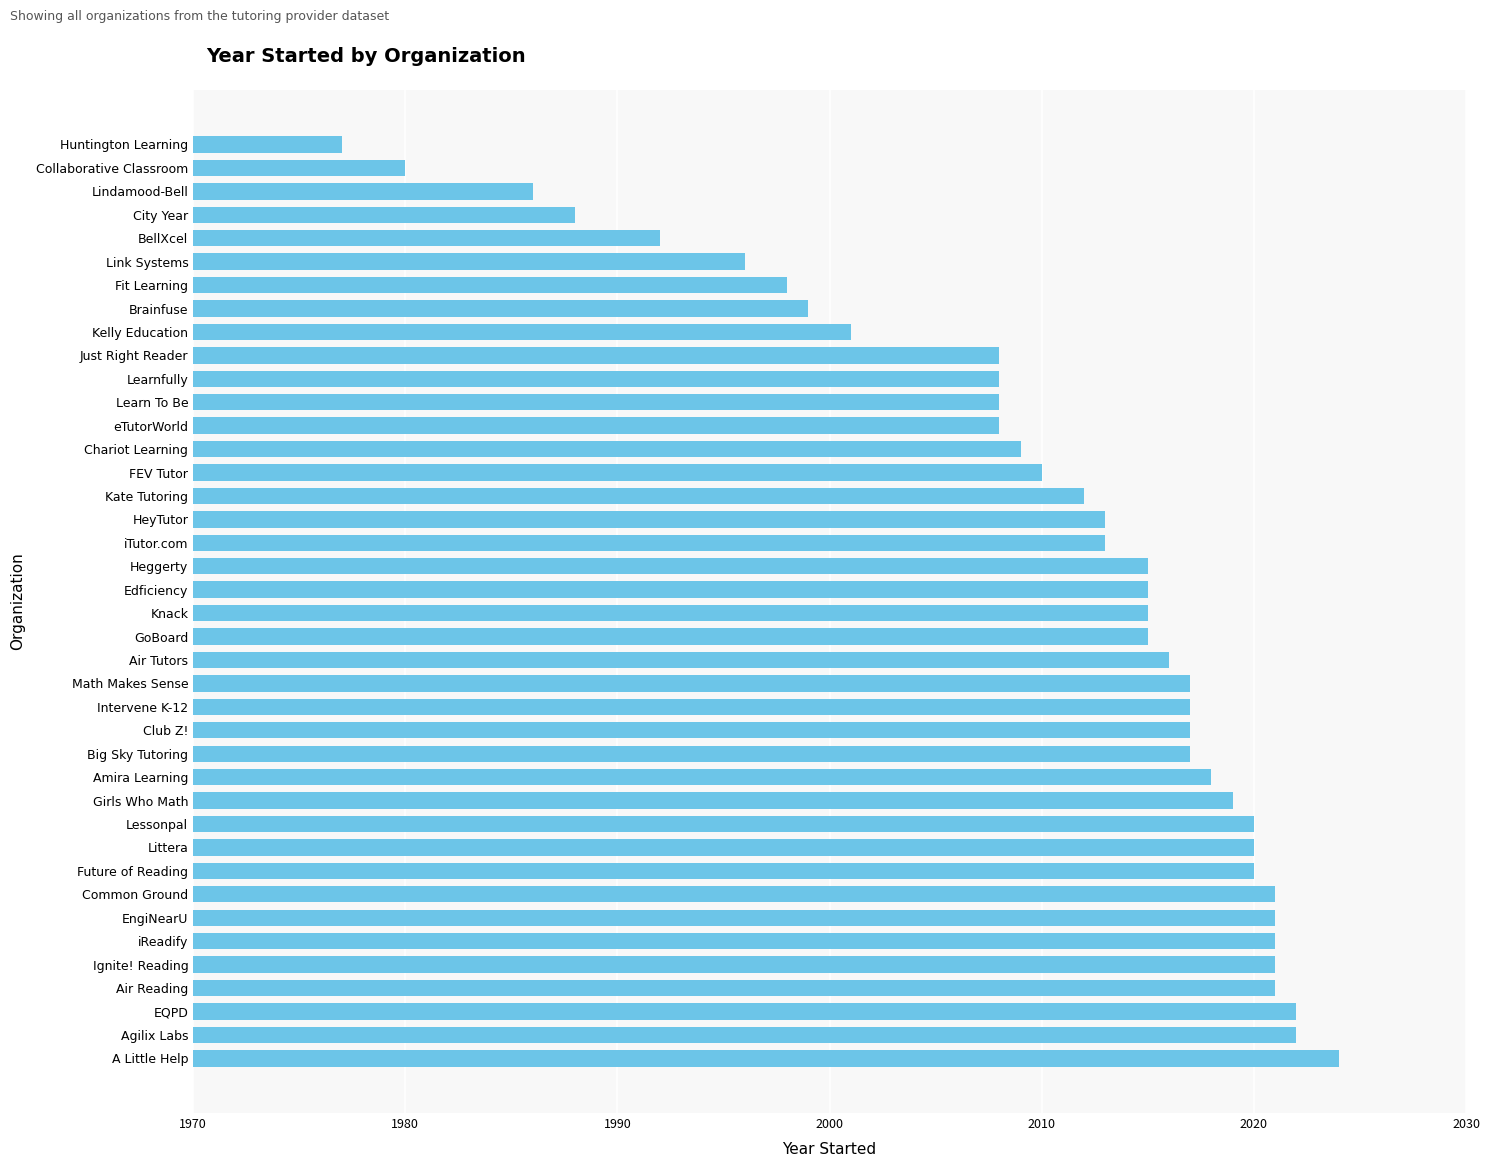

What is the change in value from BellXcel to City Year?

-4